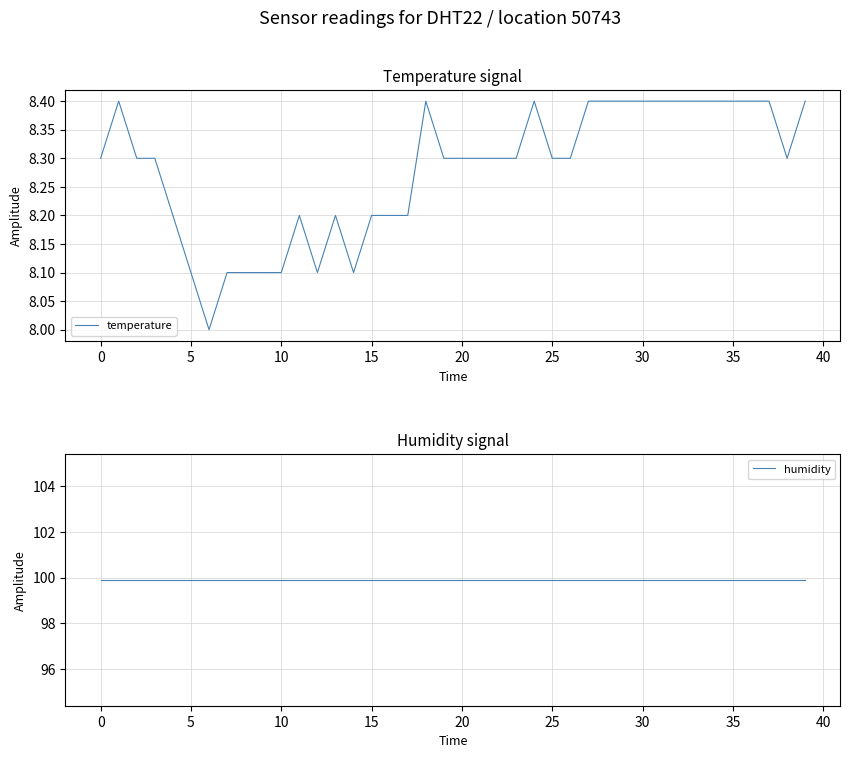

Does the chart have visible grid lines?

Yes